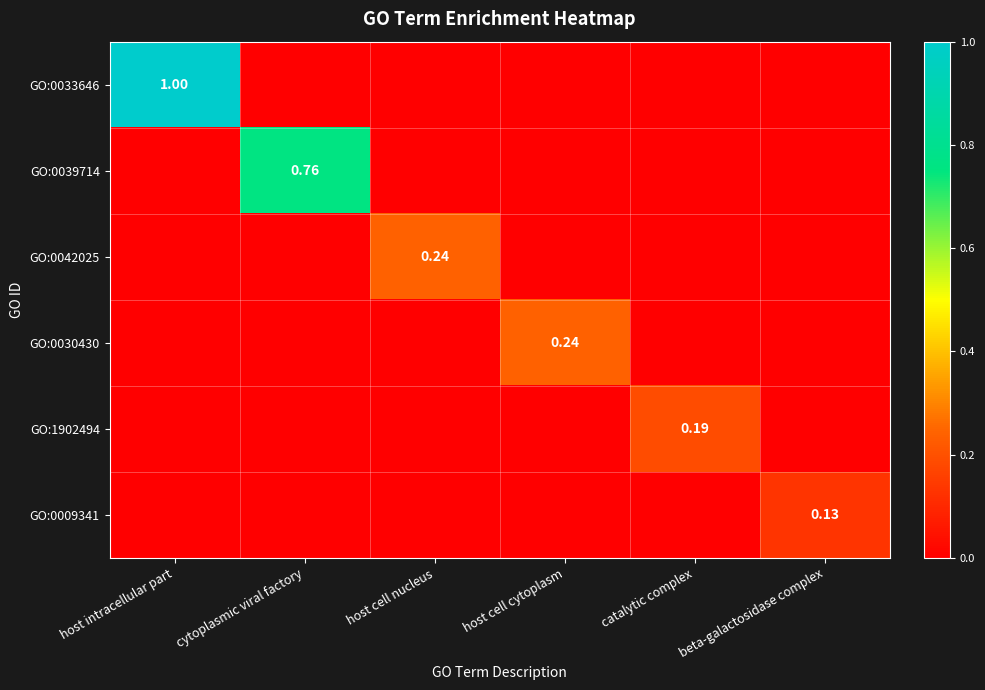

At how many categories does at least one series exceed 0?

6